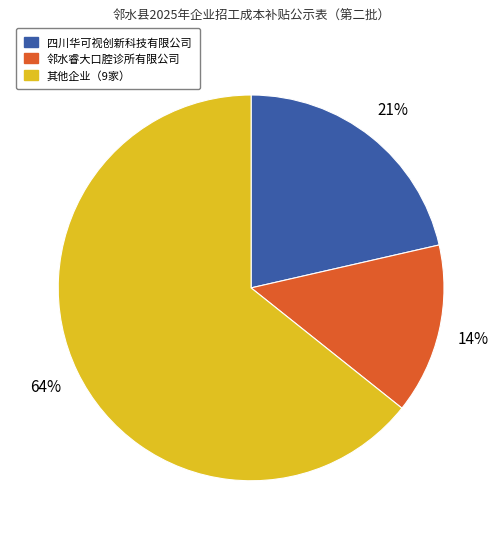

To the nearest percent, what is the average slice percentage?

33%